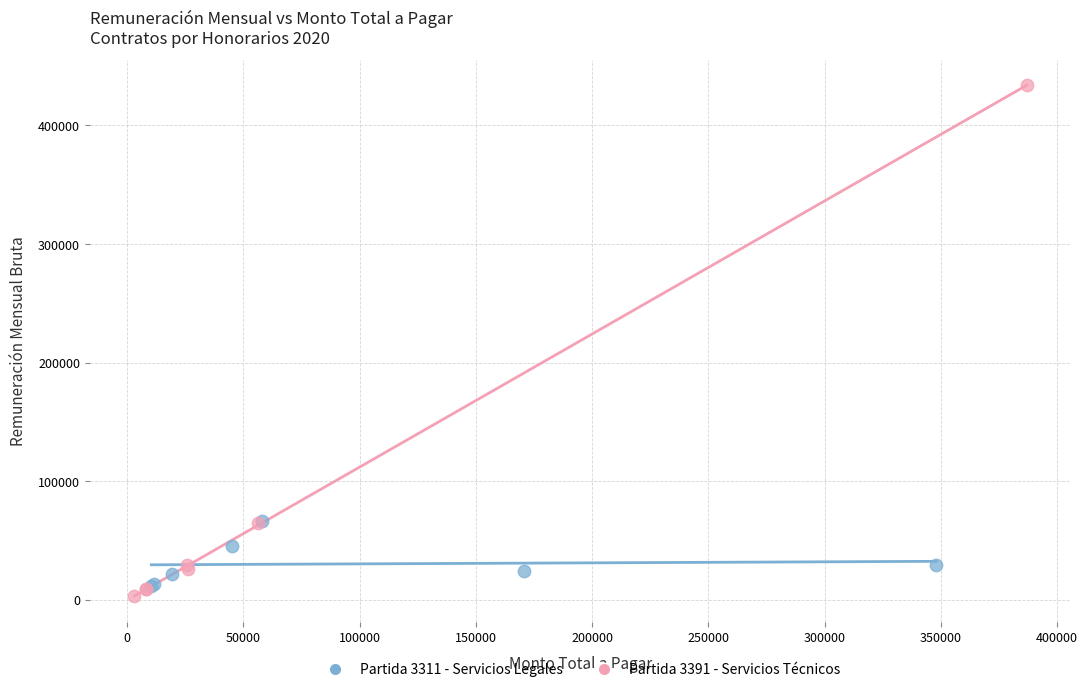

Which series has the largest Y range (max minus min)?

Partida 3391 - Servicios Técnicos